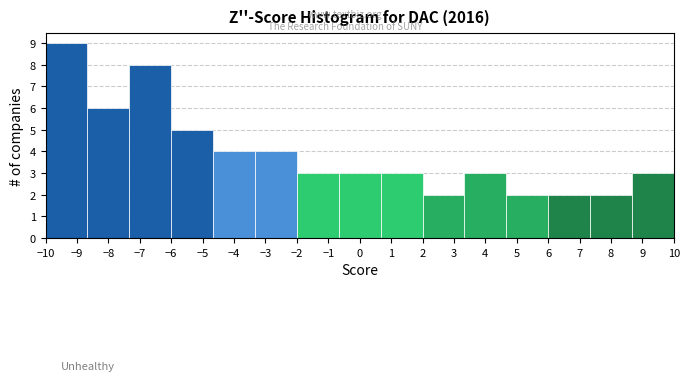

Which range on the x-axis has the tallest bar?

-10.0 to -8.7